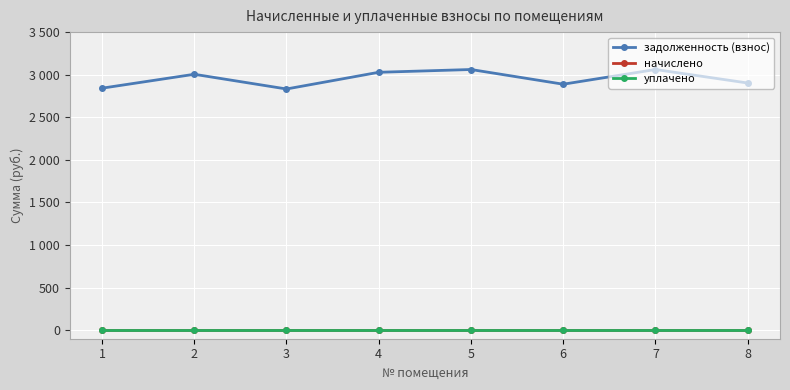

Is this an area chart (filled region under the line)?

No